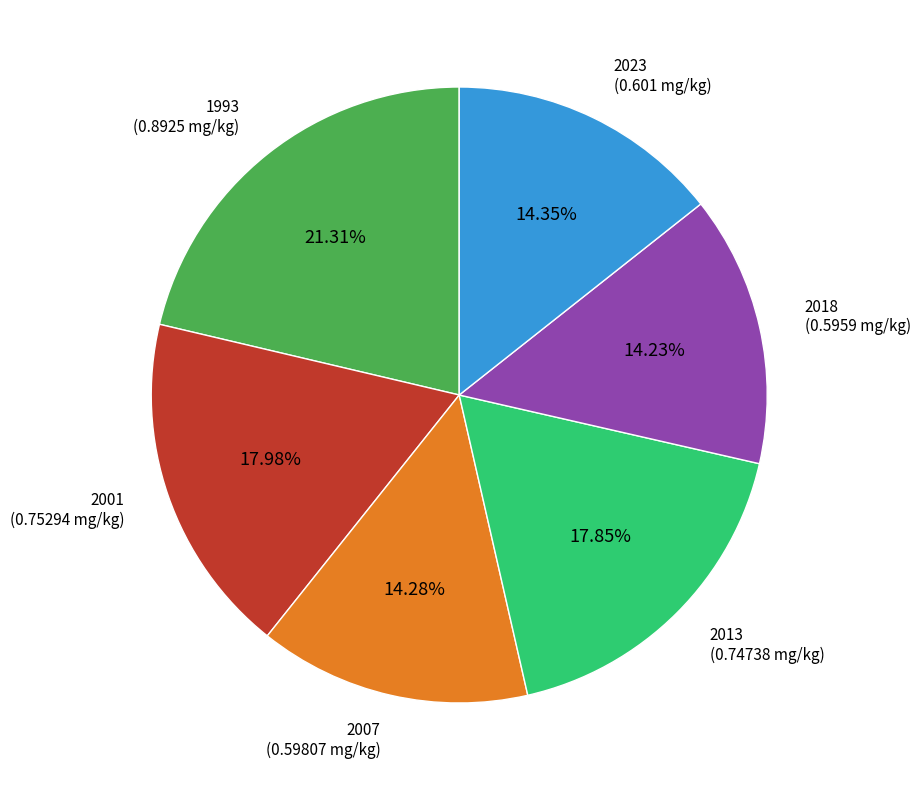

Between 2013 and 2018, which is larger?

2013